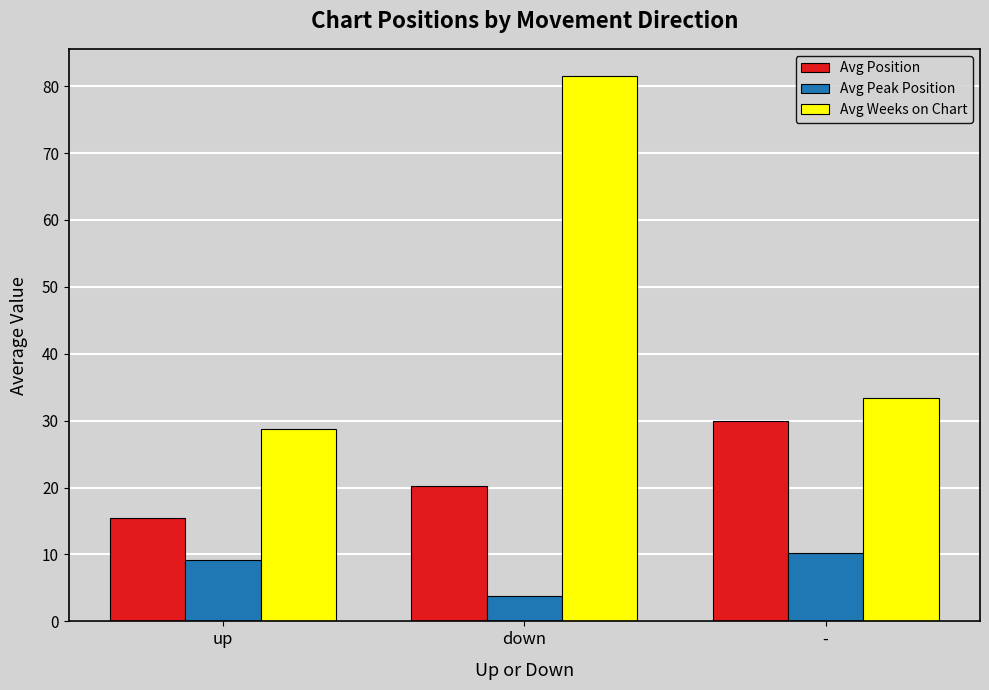

Which series has the largest total across all categories?

Avg Weeks on Chart